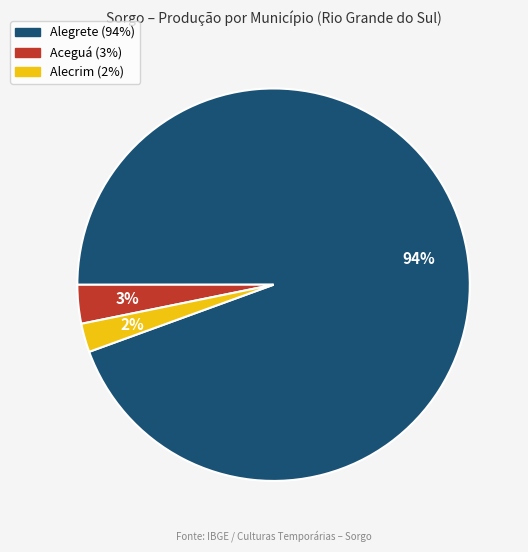

To the nearest percent, what is the average slice percentage?

33%